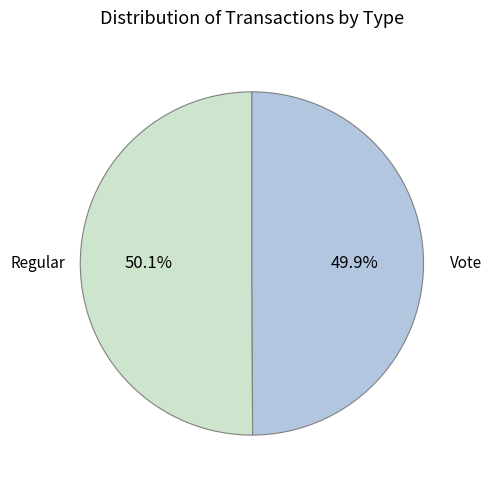

Count the number of slices in the pie.

2